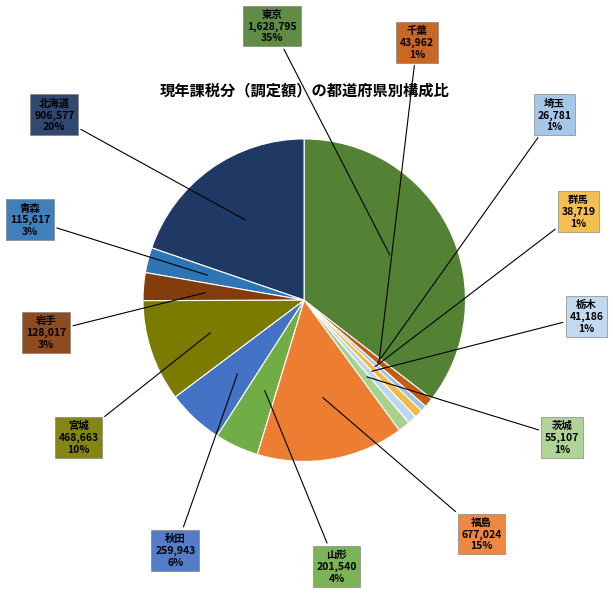

To the nearest percent, what is the average slice percentage?

8%